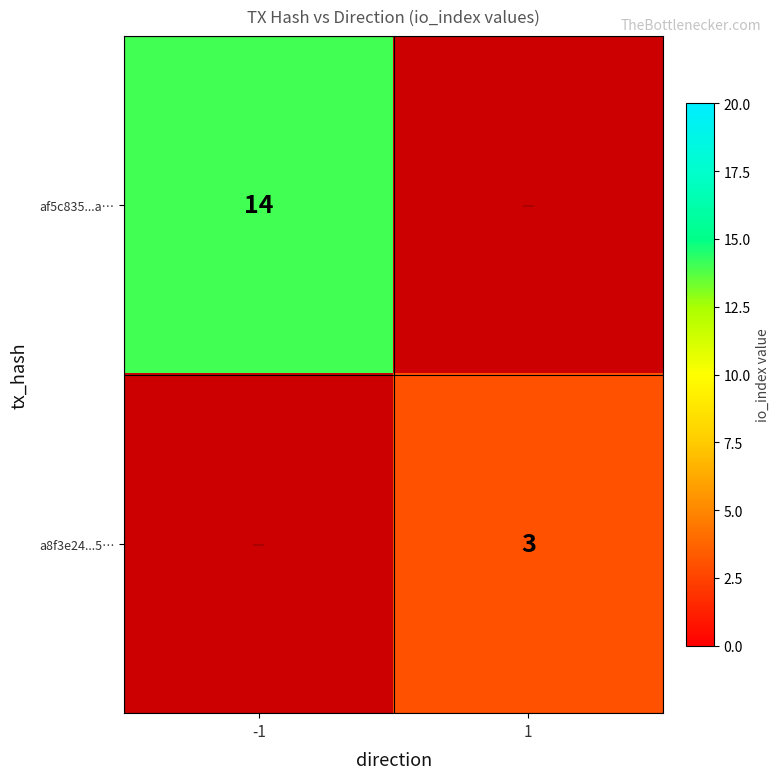

The a8f3e24...5… series shows 5 at 1. True or false?

False